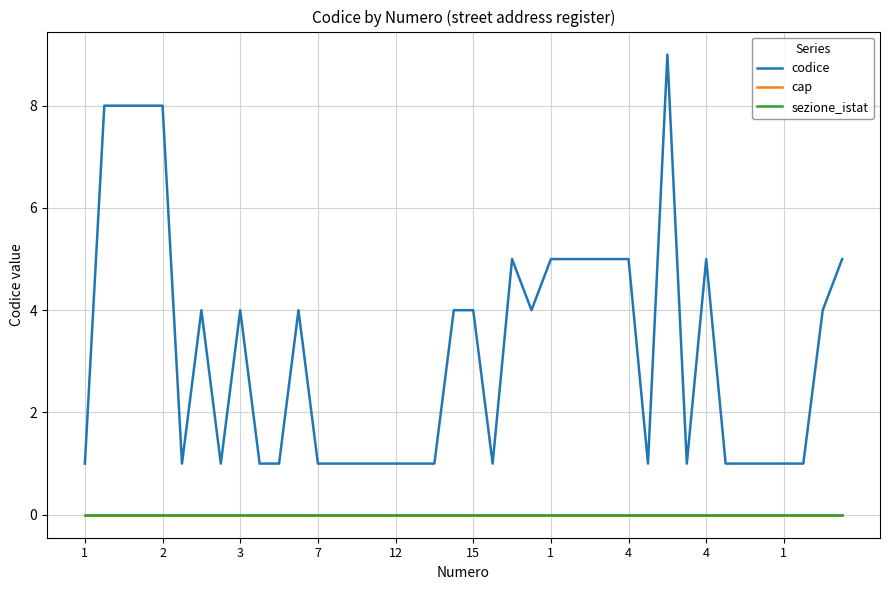

Which label corresponds to the smallest value in the chart?

1